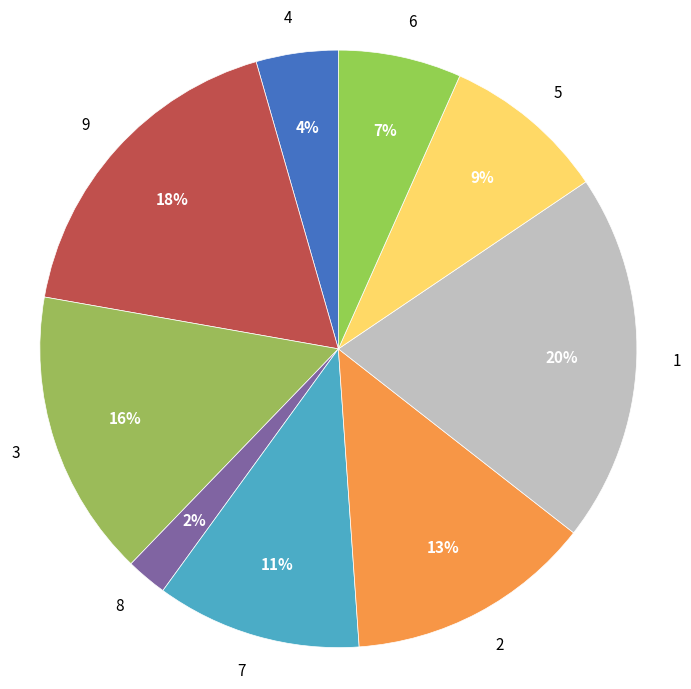

Which slice is the smallest?

8